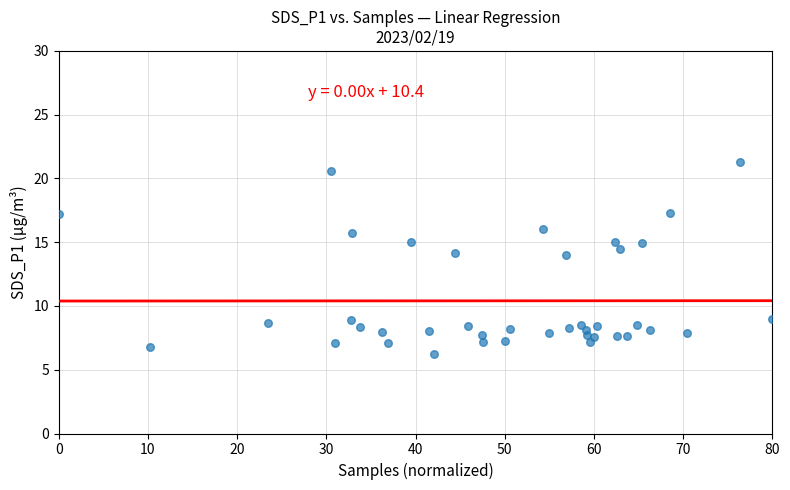

What is the range of X values (max minus min)?

80.0